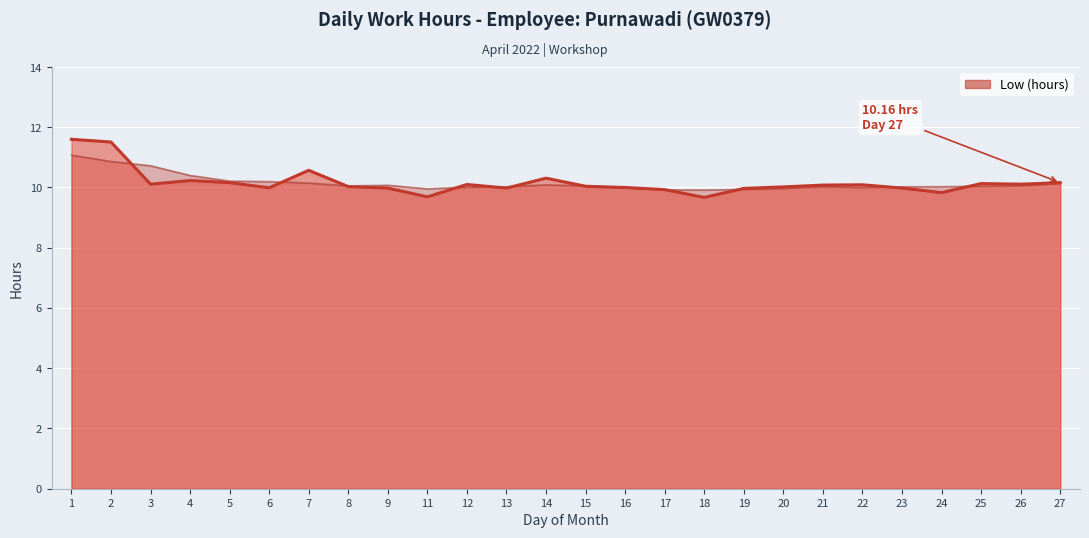

The chart shows a value of 9.7 at 11. True or false?

True